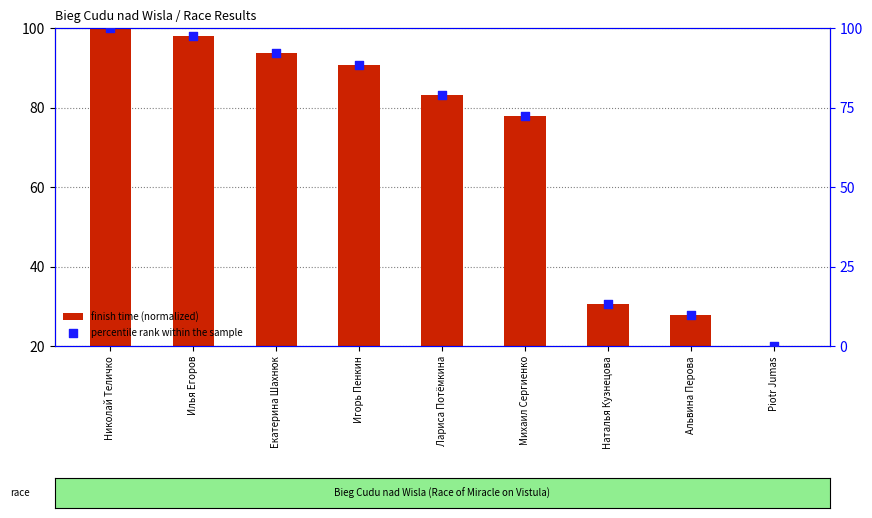

At how many categories does at least one series exceed 28?

7